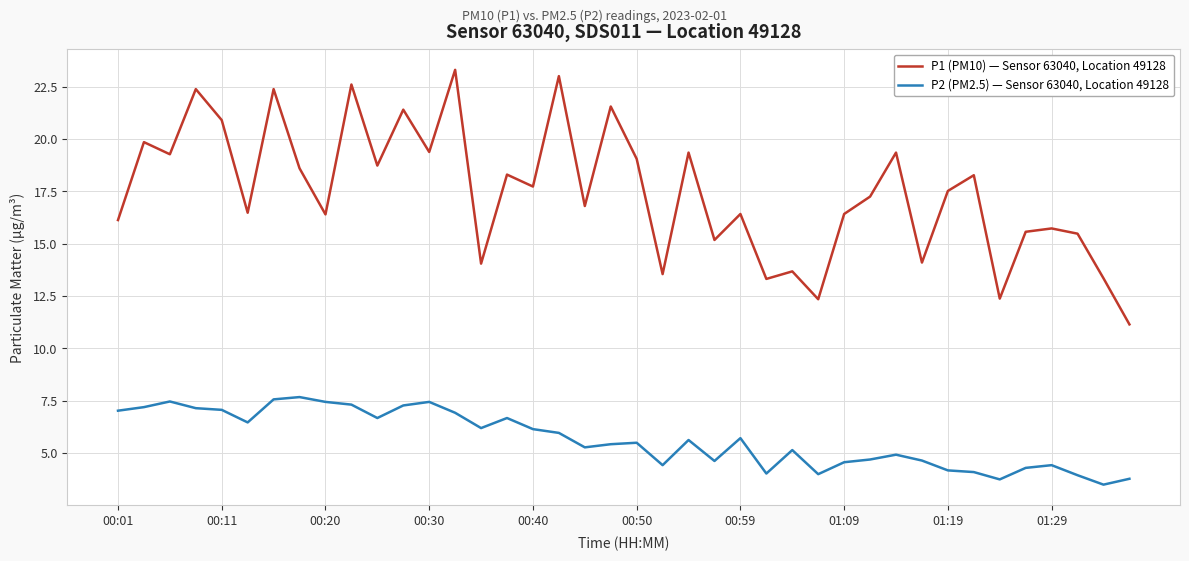

Which series has the largest range (max minus min)?

P1 (PM10) — Sensor 63040, Location 49128